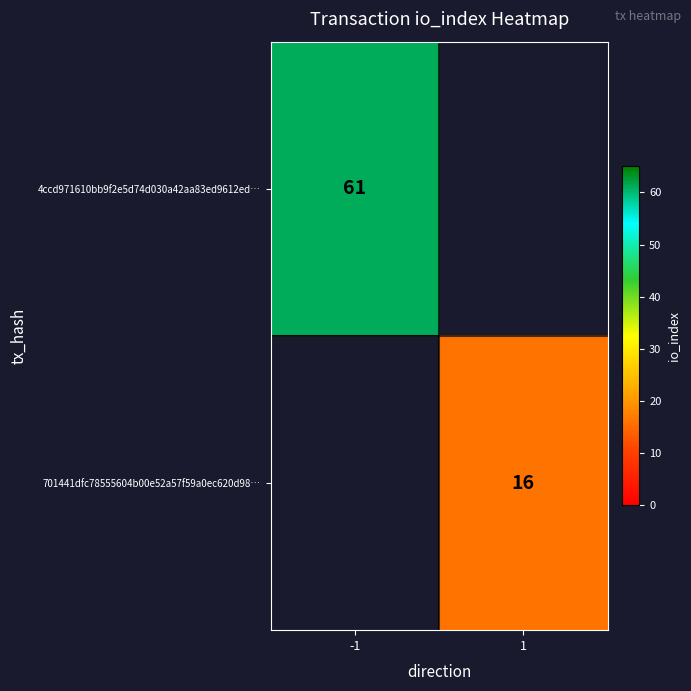

What is the greatest value displayed?

61.0